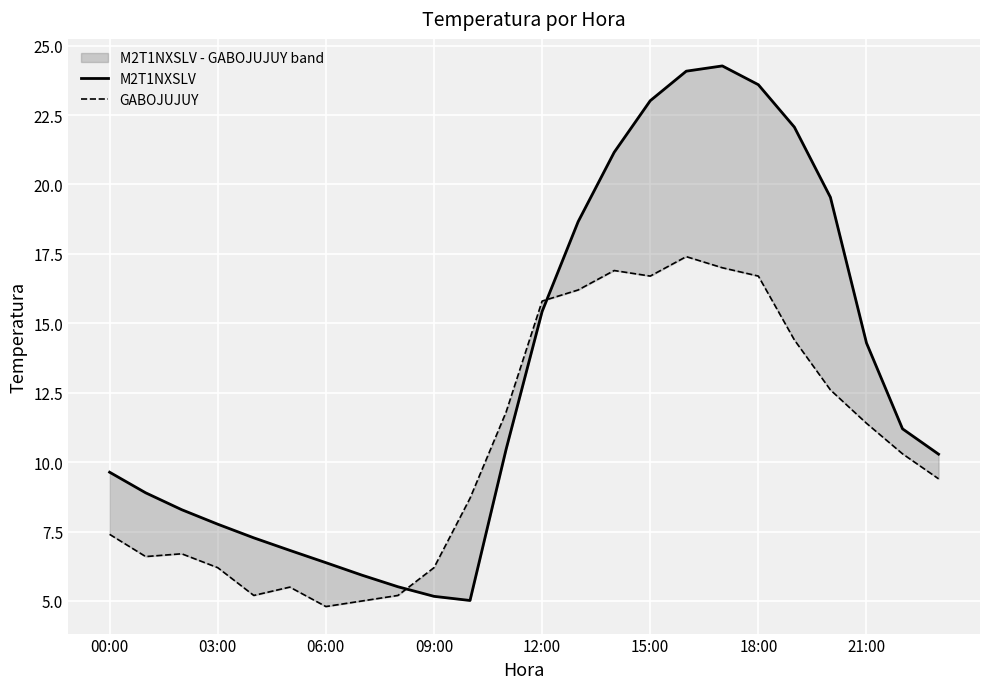

True or false: GABOJUJUY has a value of 23.4 at 15:00.

False